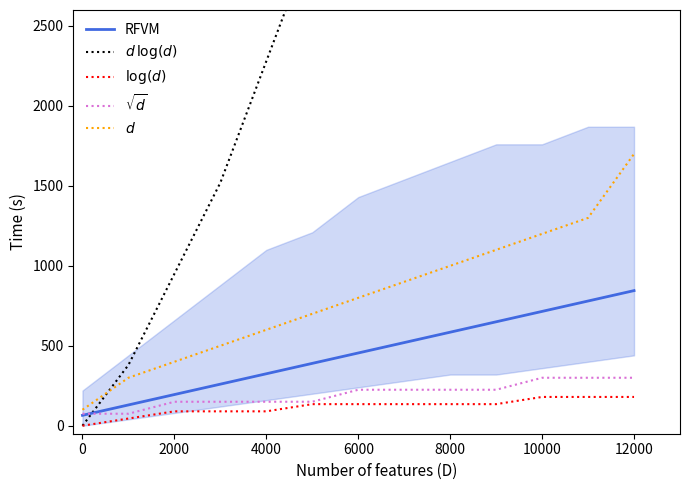

Does the chart have visible grid lines?

No